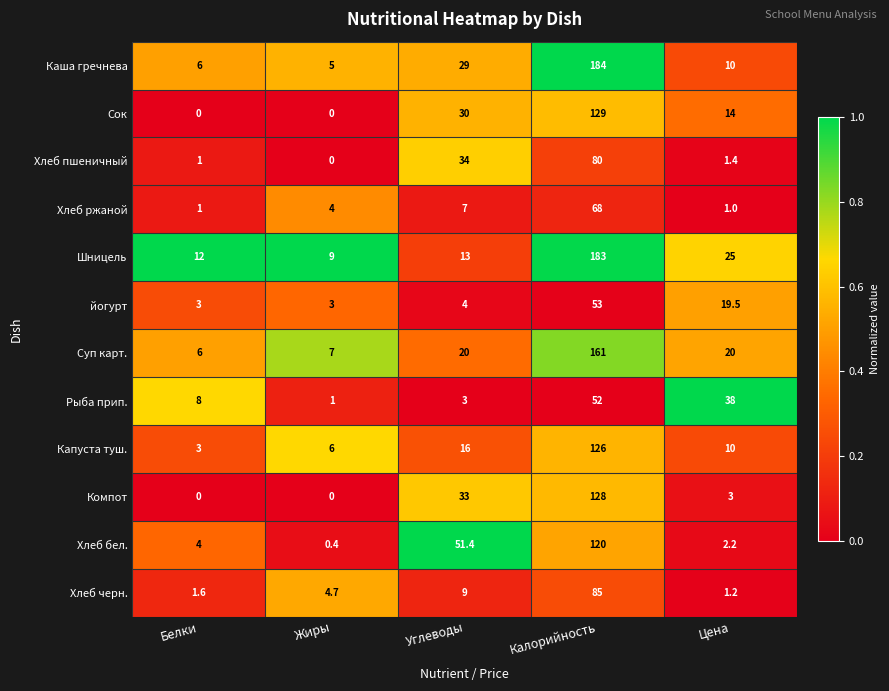

What is the lowest value of the Хлеб бел. series?

0.4